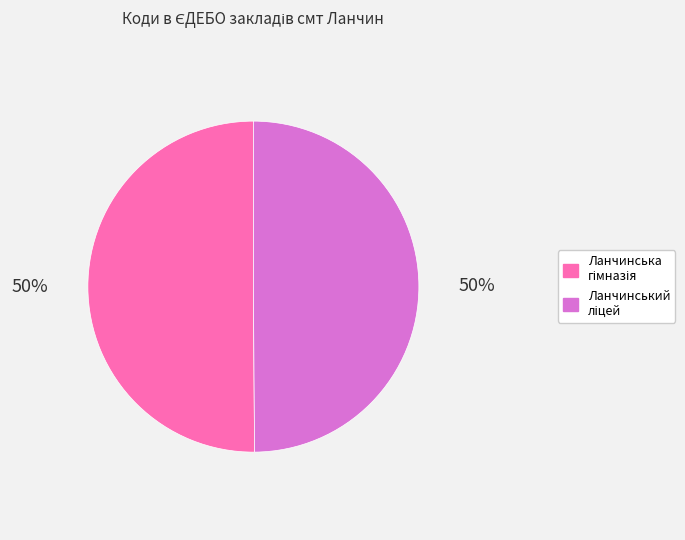

How many slices are in this pie chart?

2